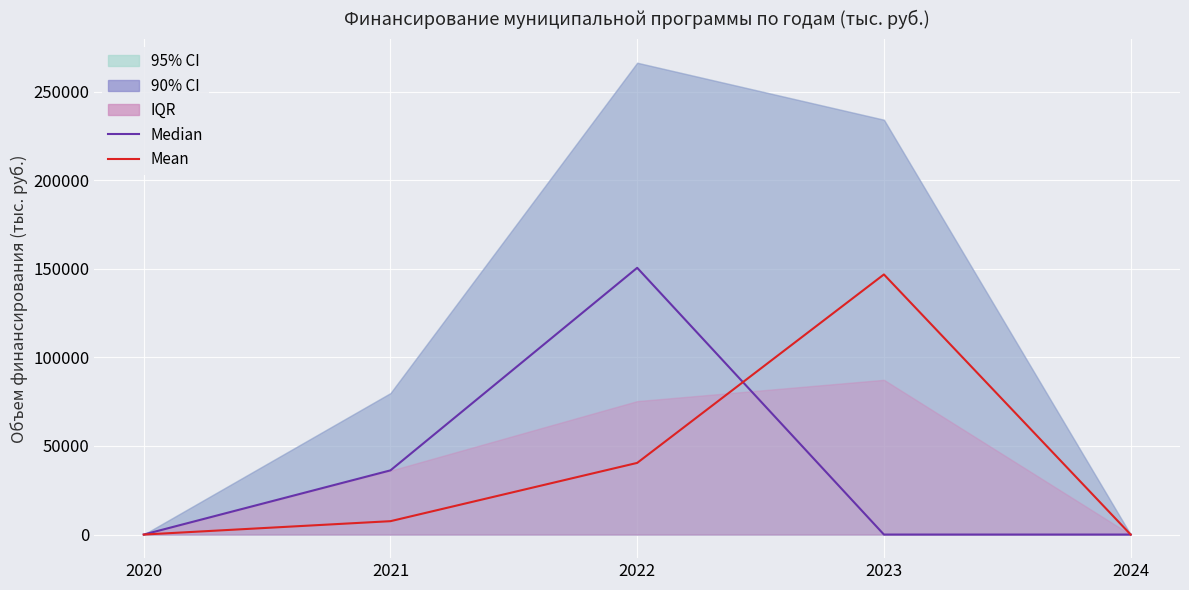

Is it true that Median equals 214244.7 at 2022?

False